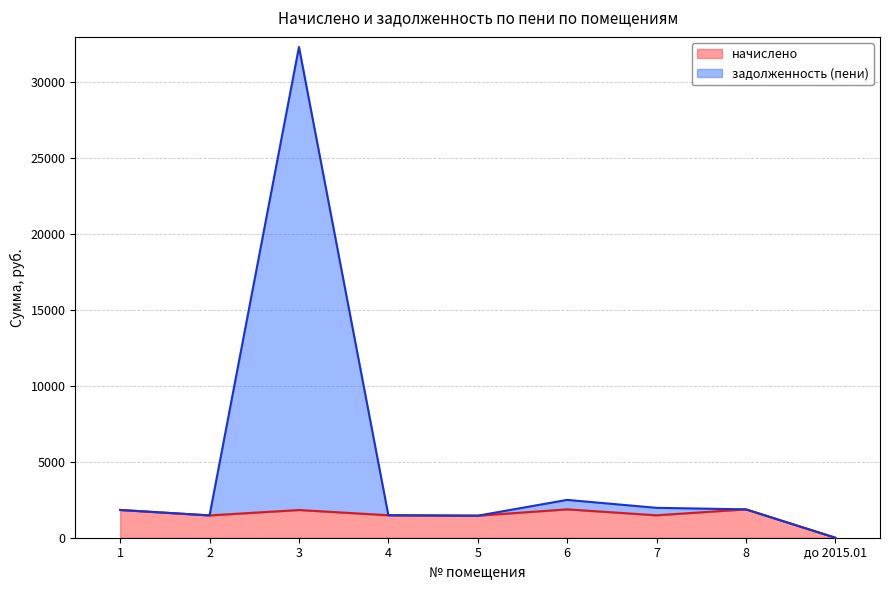

What is the label of the 9th point from the left?

до 2015.01